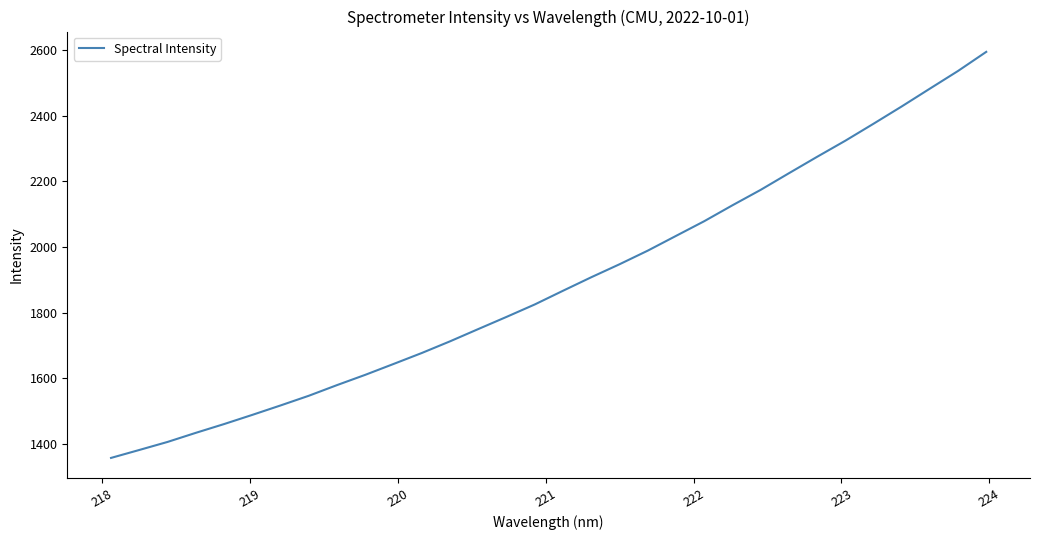

Count the number of categories in the chart.

32